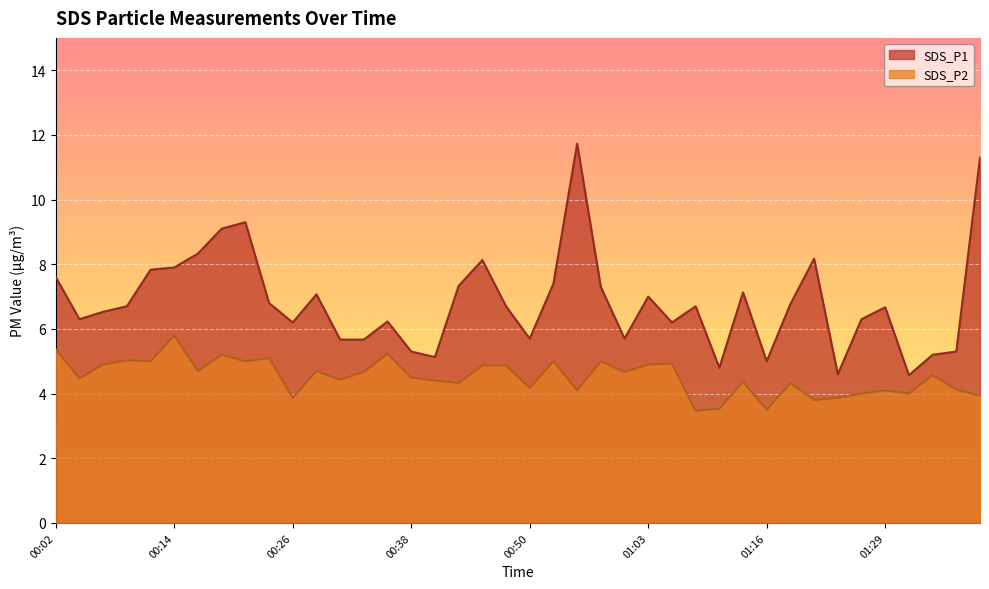

What is the label of the 26th point from the left?

01:03